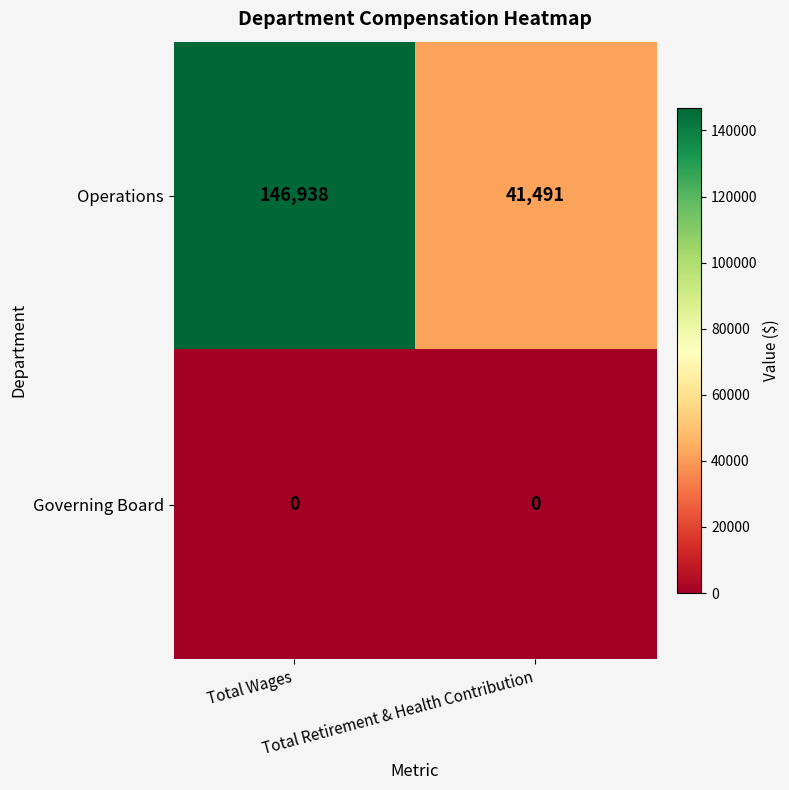

Which series changed the most between Total Wages and Total Retirement & Health Contribution?

Operations